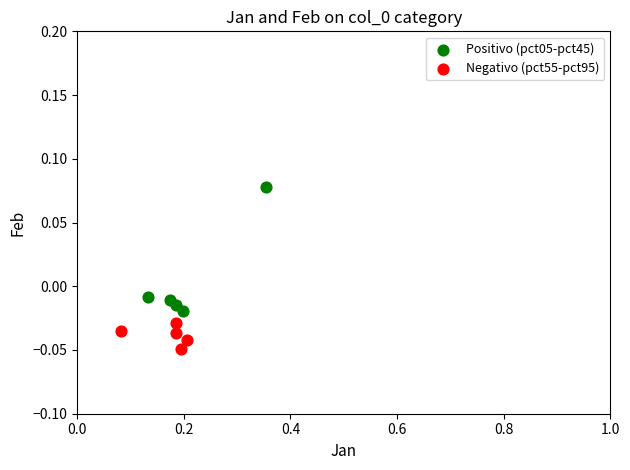

Which series contains the lowest Y value?

Negativo (pct55-pct95)